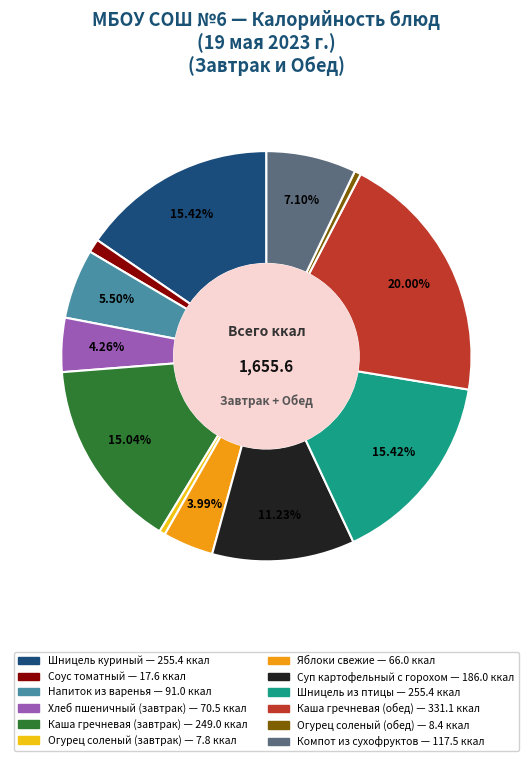

What percentage is the Суп картофельный с горохом slice, to the nearest percent?

11%